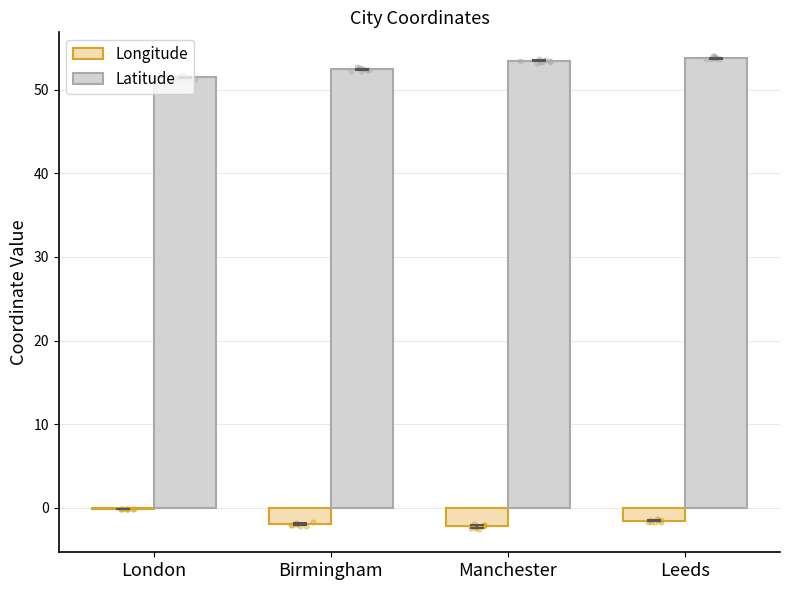

What are all the series names shown in the legend?

Longitude, Latitude